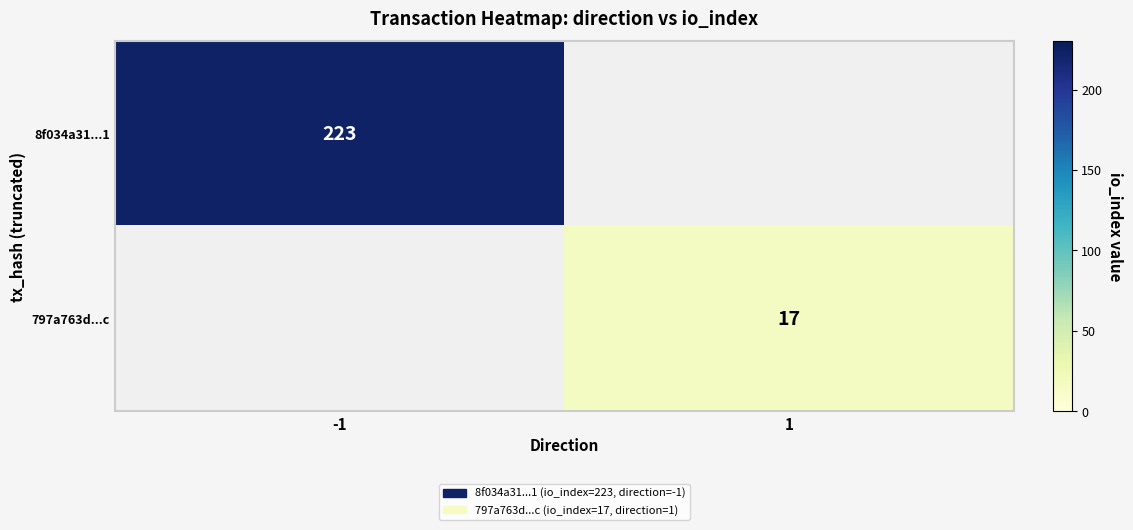

Is it true that 797a763d...c equals 17 at 1?

True